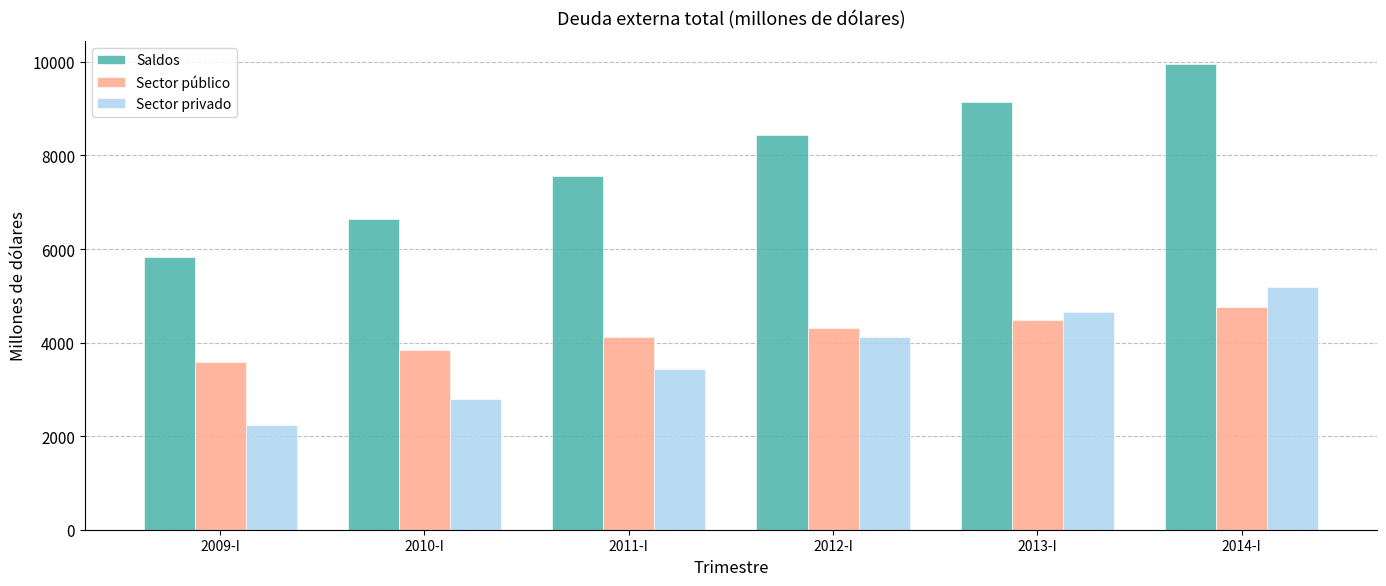

What is the spread (max minus min) of values at 2010-I?

3843.9